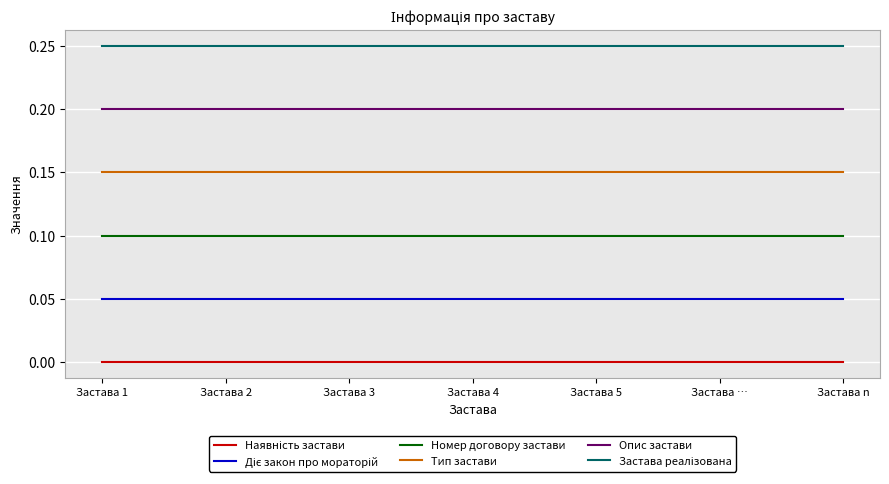

Is it true that Тип застави equals 0.1 at Застава 2?

False